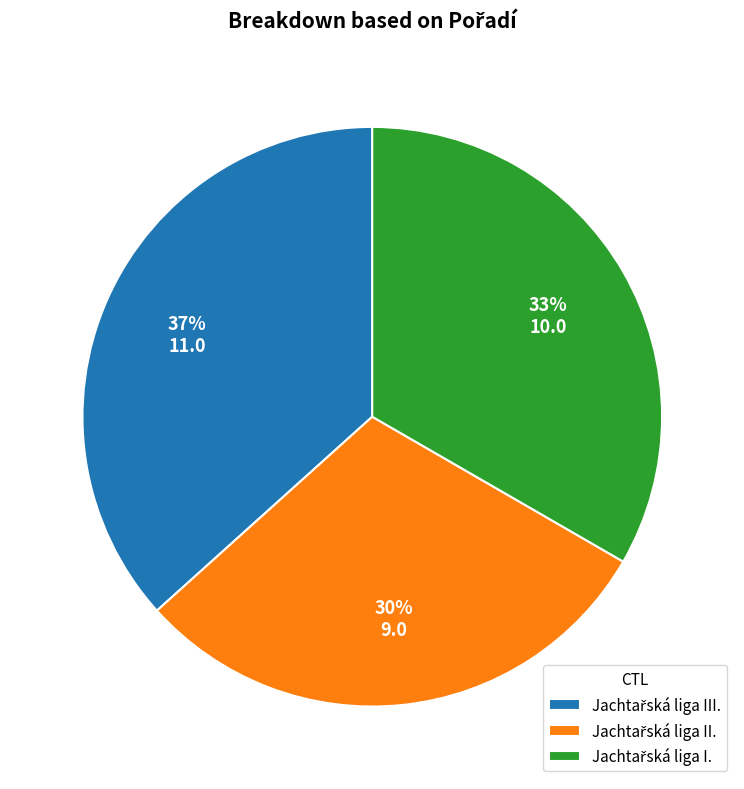

To the nearest percent, what is the difference between the largest and smallest slice percentages?

7%